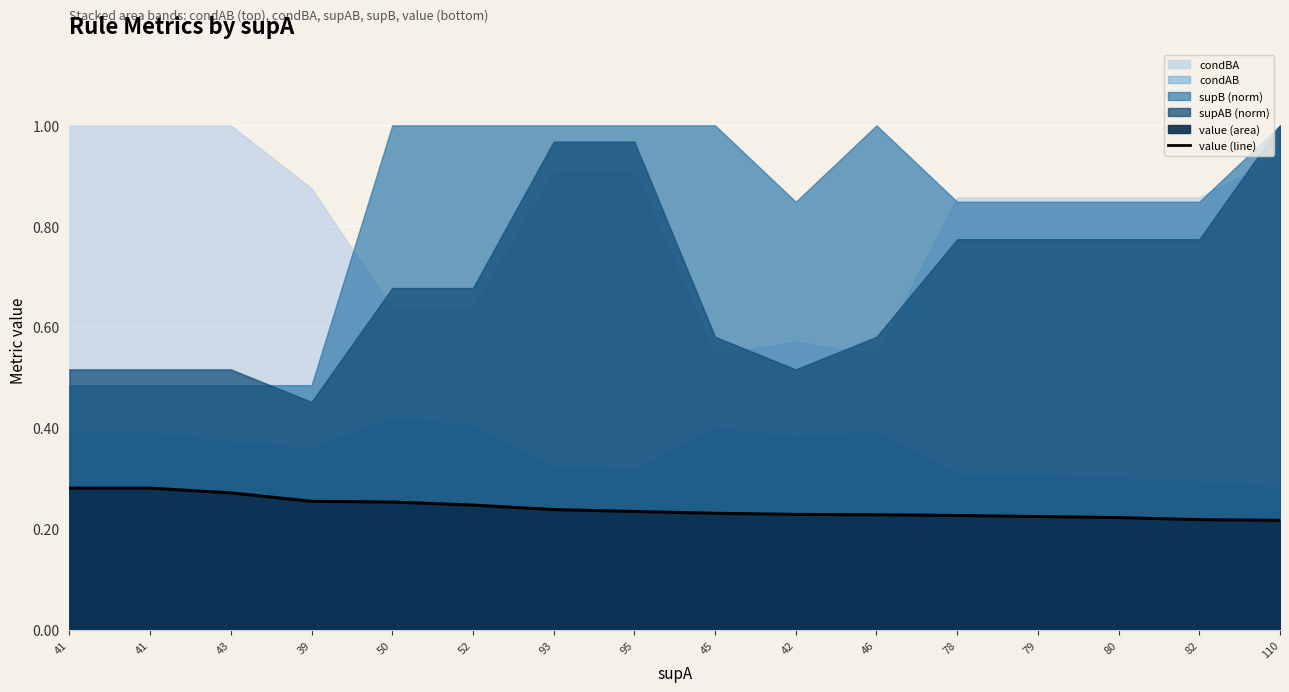

How many categories are shown in the chart?

16